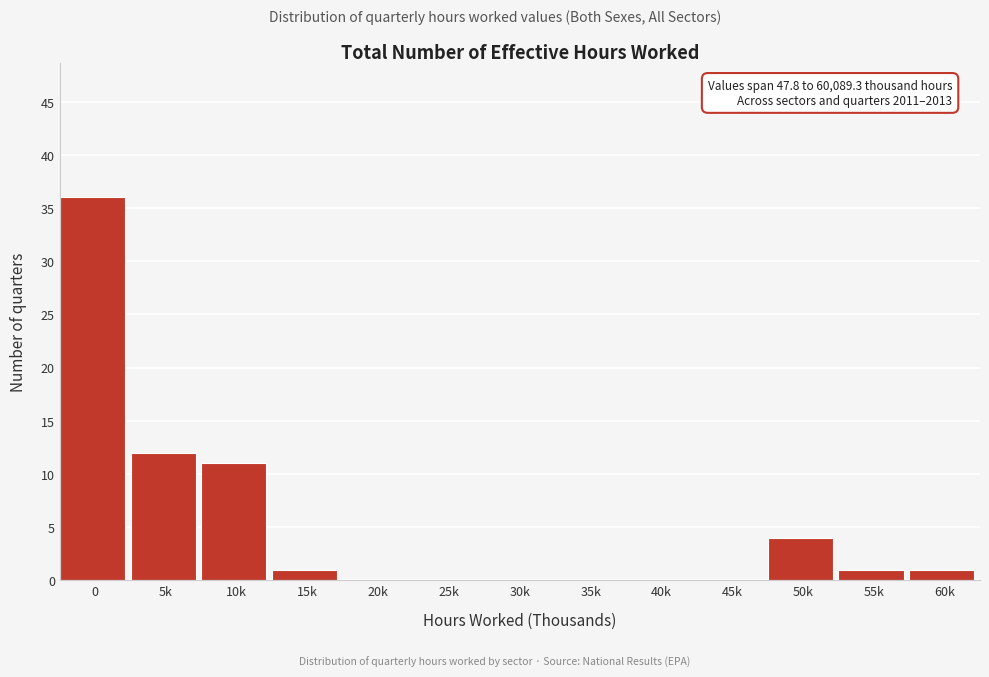

Reading left to right, what are all the values shown in this chart?

0=36	5k=12	10k=11	15k=1	20k=0	25k=0	30k=0	35k=0	40k=0	45k=0	50k=4	55k=1	60k=1